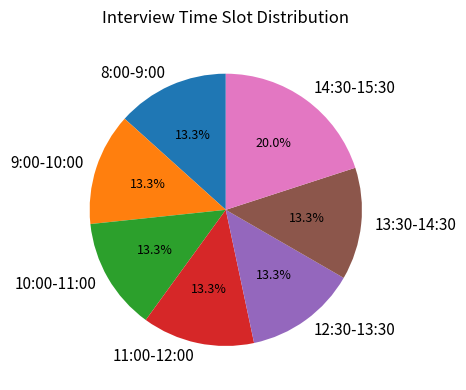

Which slice is the largest?

14:30-15:30